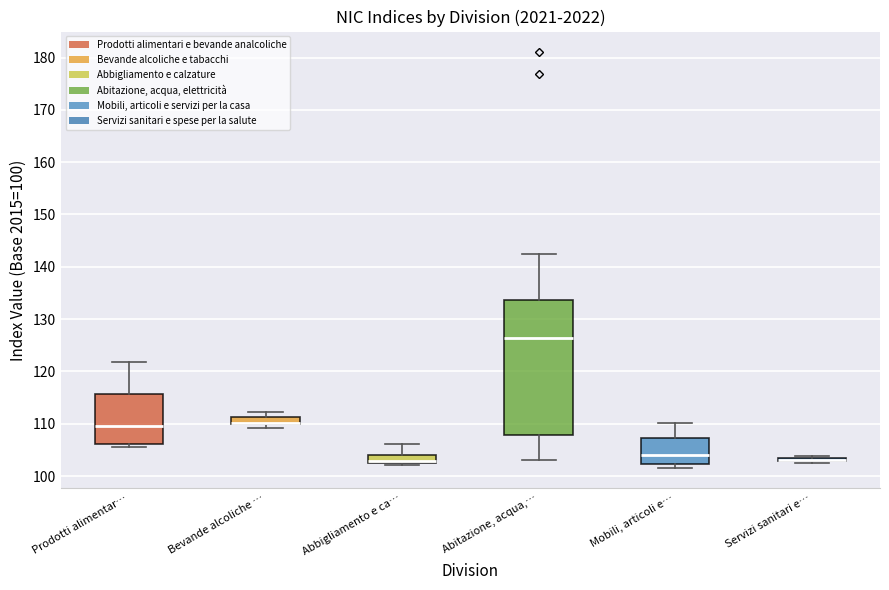

Comparing the boxes themselves (not the whiskers), which one is the tallest?

Abitazione, acqua,…